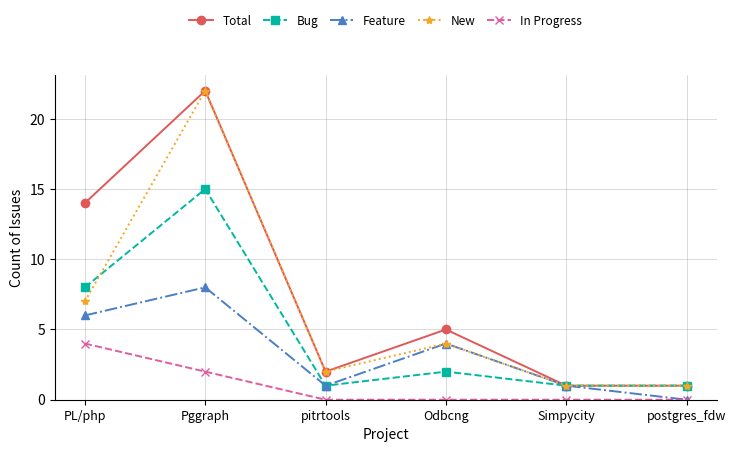

True or false: Total has a value of 1 at postgres_fdw.

True